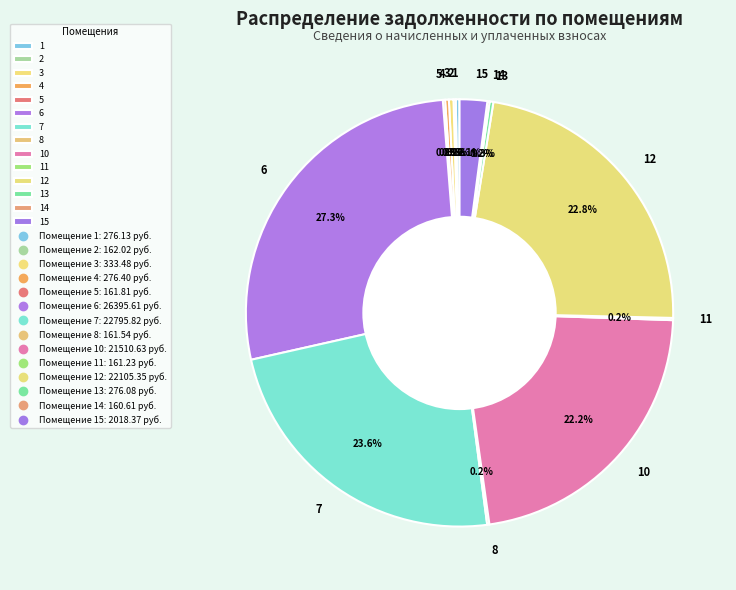

Does 7 represent more than half of the total?

No